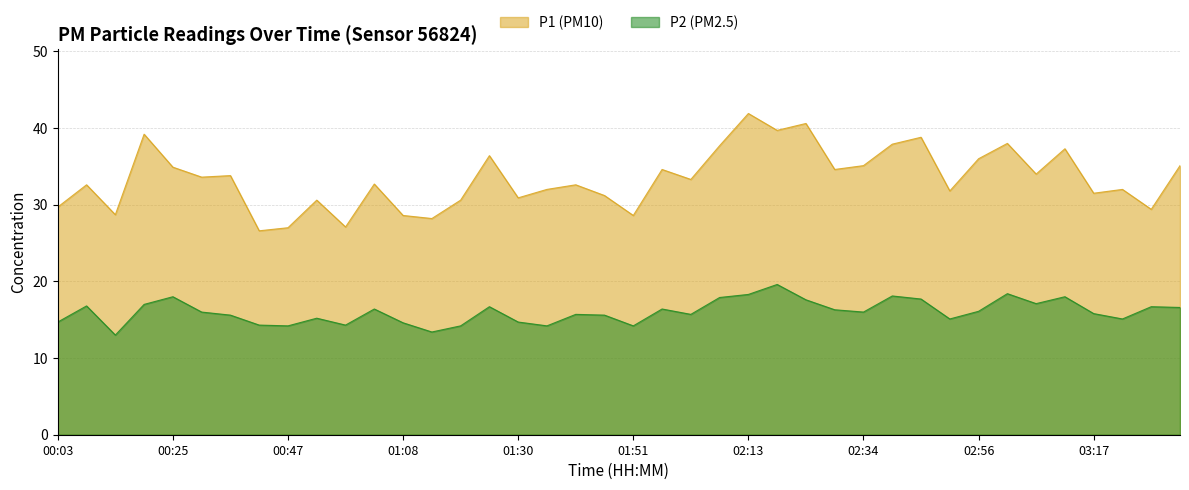

At which category is the sum across all series the highest?

02:13